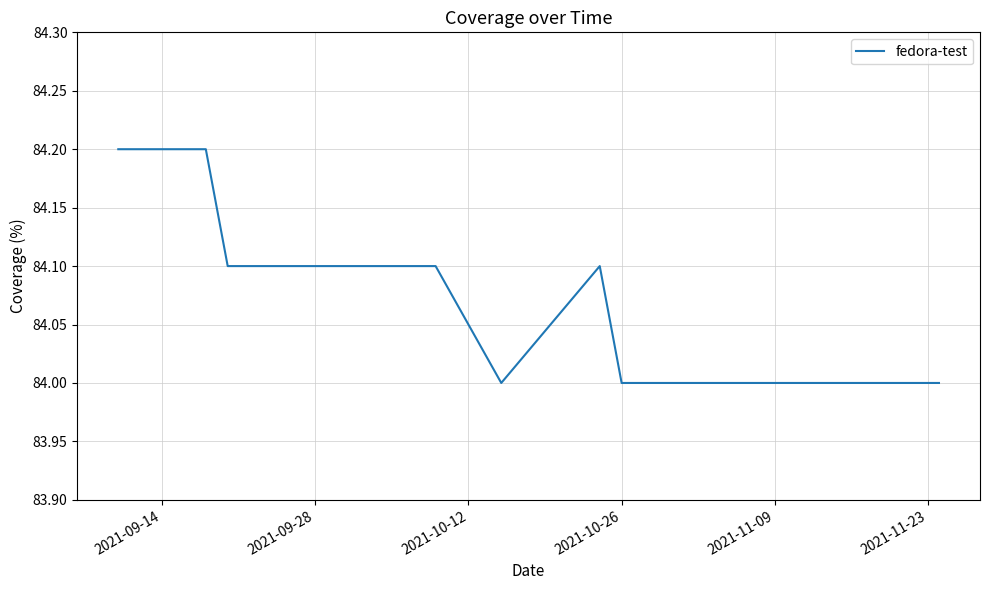

What is the maximum value shown in the chart?

84.2